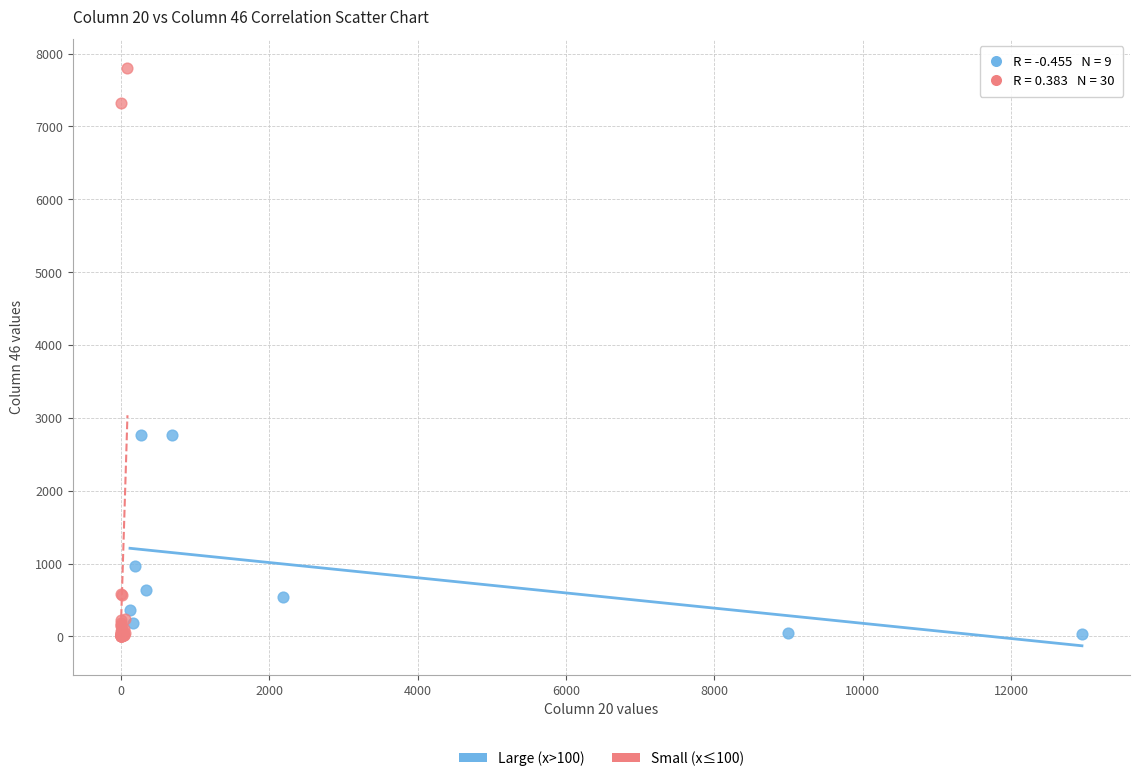

Which series has the largest Y range (max minus min)?

Small (x≤100)